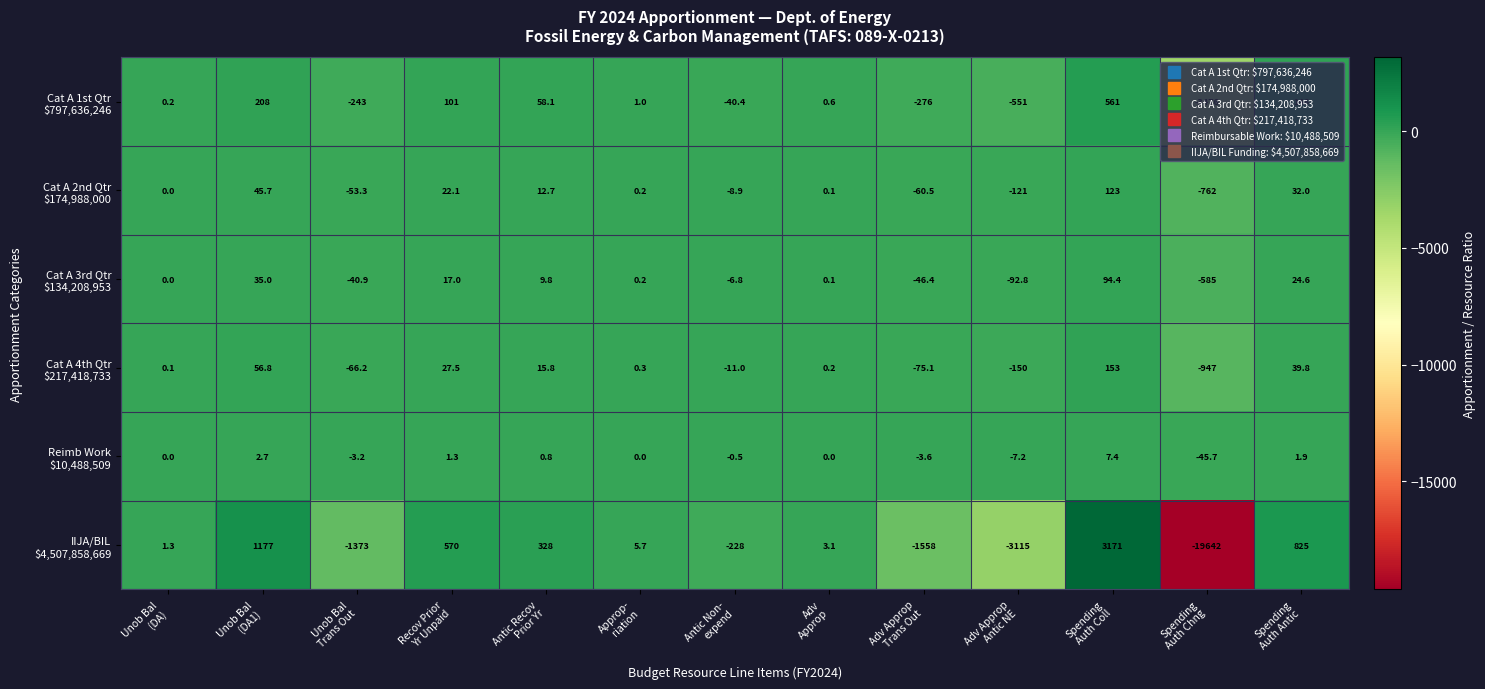

How many data points does each series have?

13